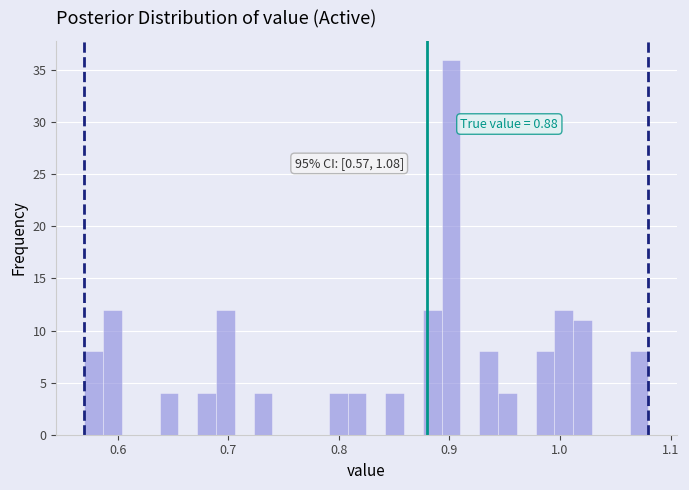

Read against the x-axis, roughly where is the centre of the tallest bar?

0.90